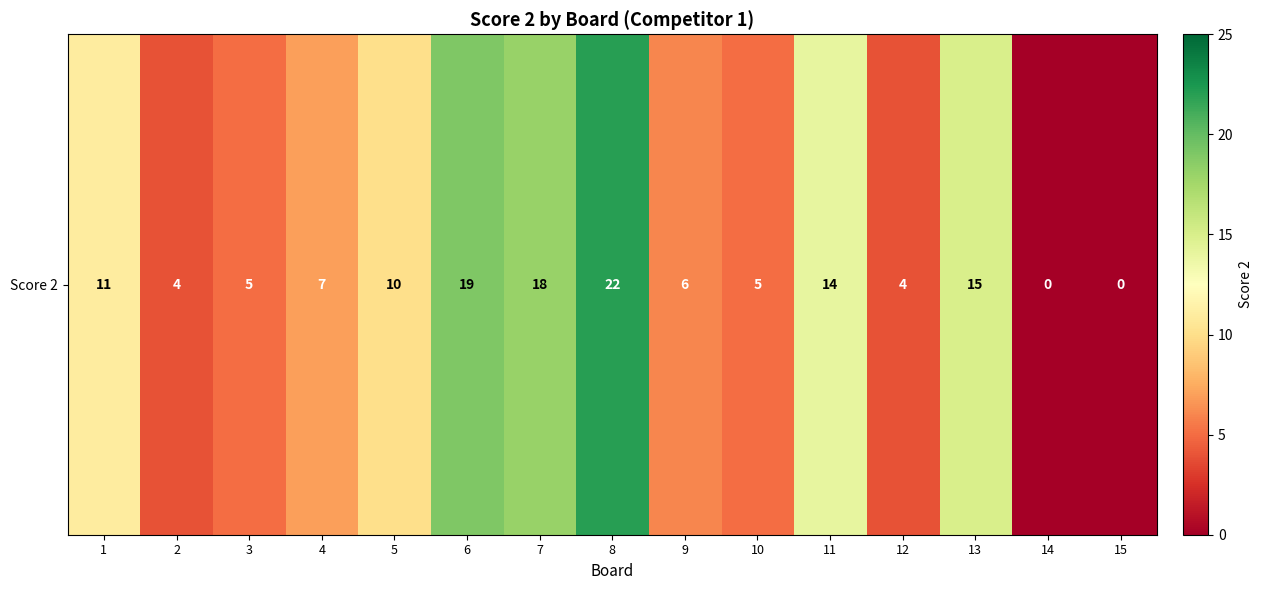

Where does the data first go above 7?

1